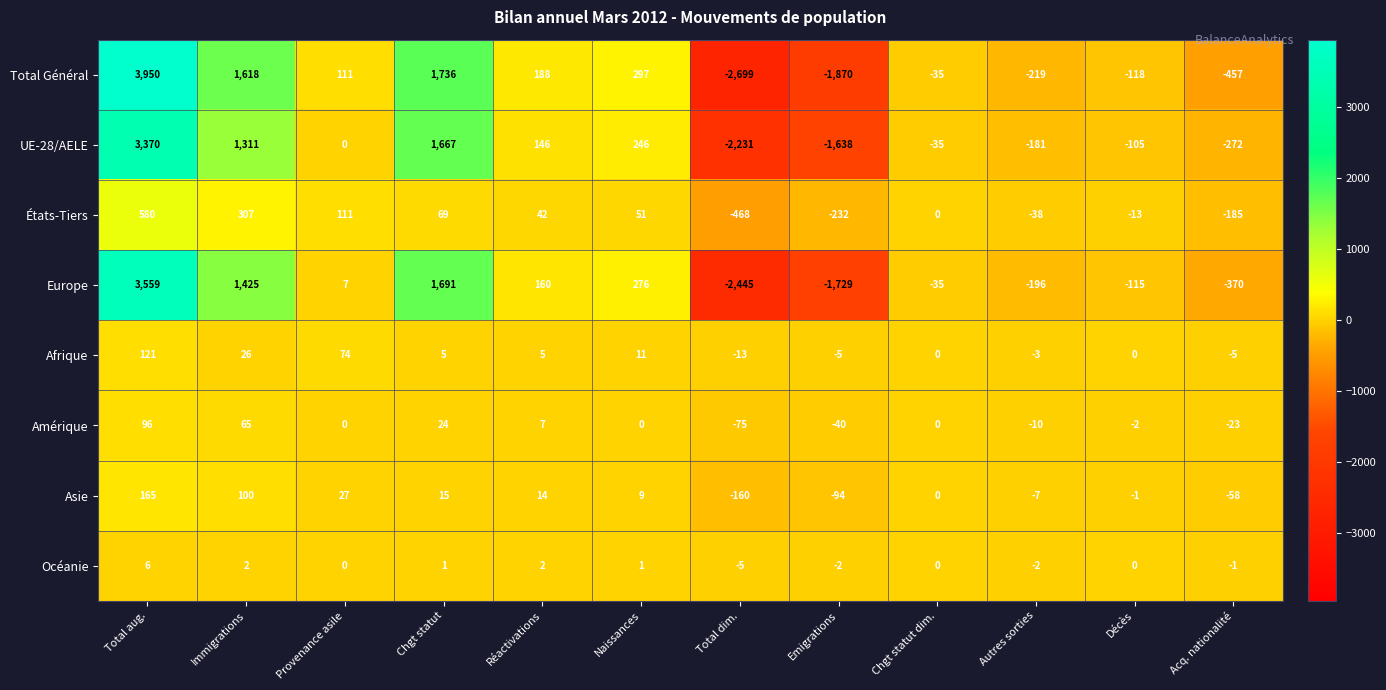

What is the difference between the maximum and second lowest values in the Asie series?

259